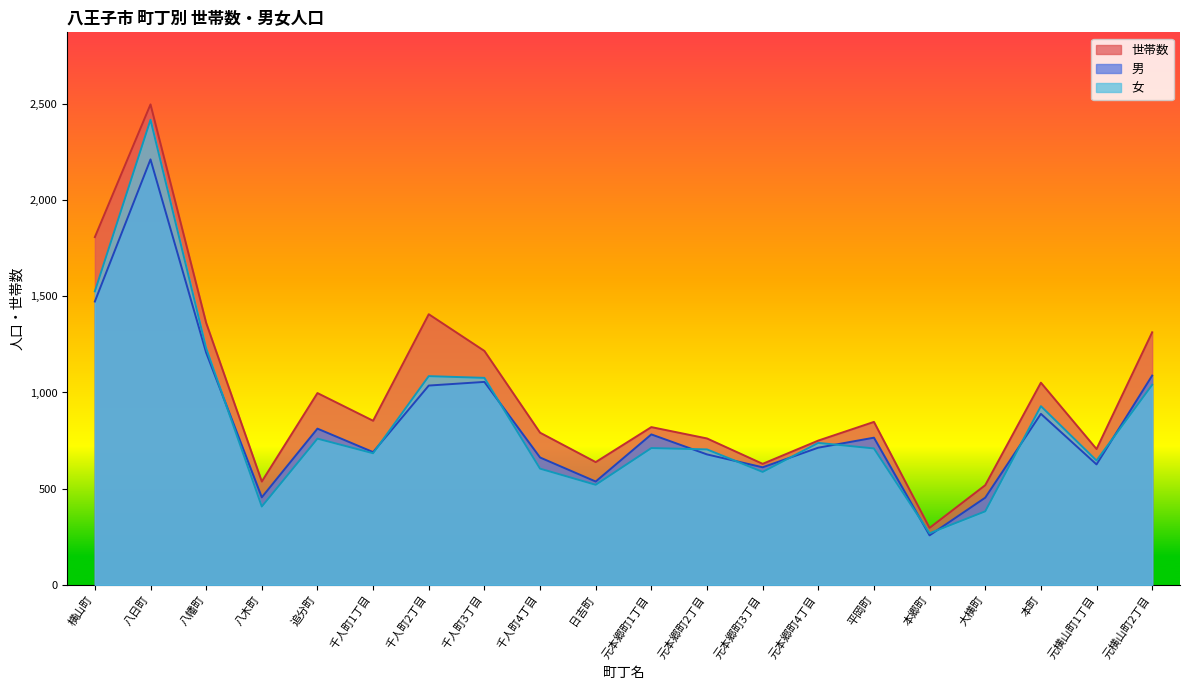

Which series has the largest total across all categories?

世帯数